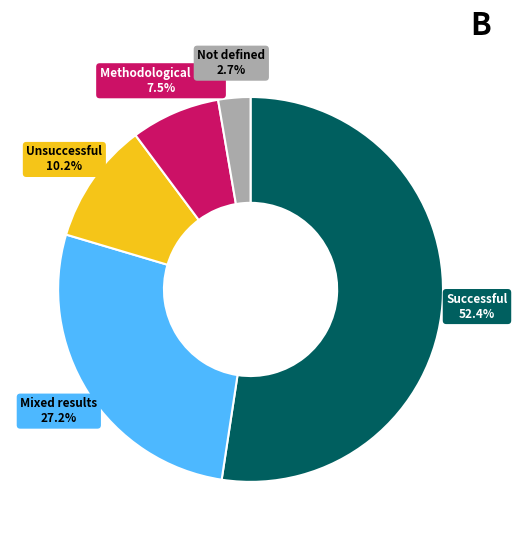

Does any single category account for the majority?

Yes